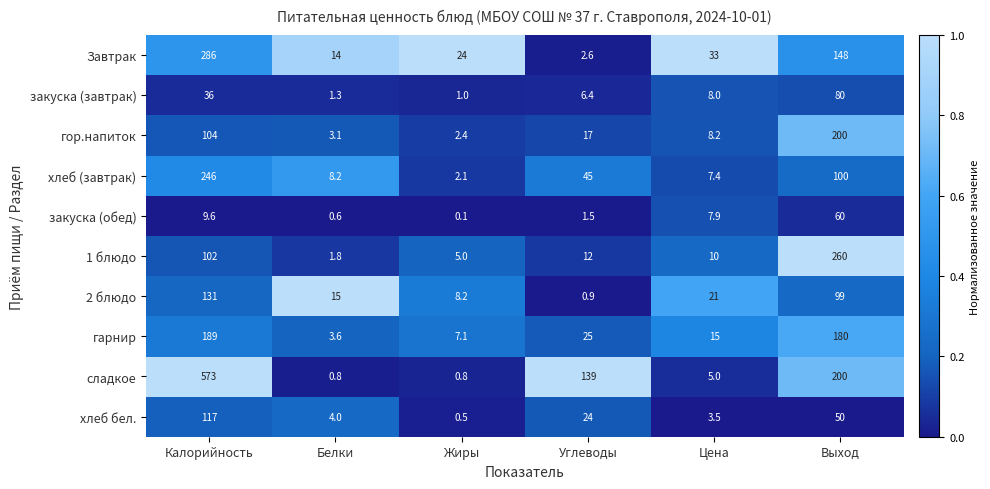

At which label does Завтрак first exceed 33?

Калорийность